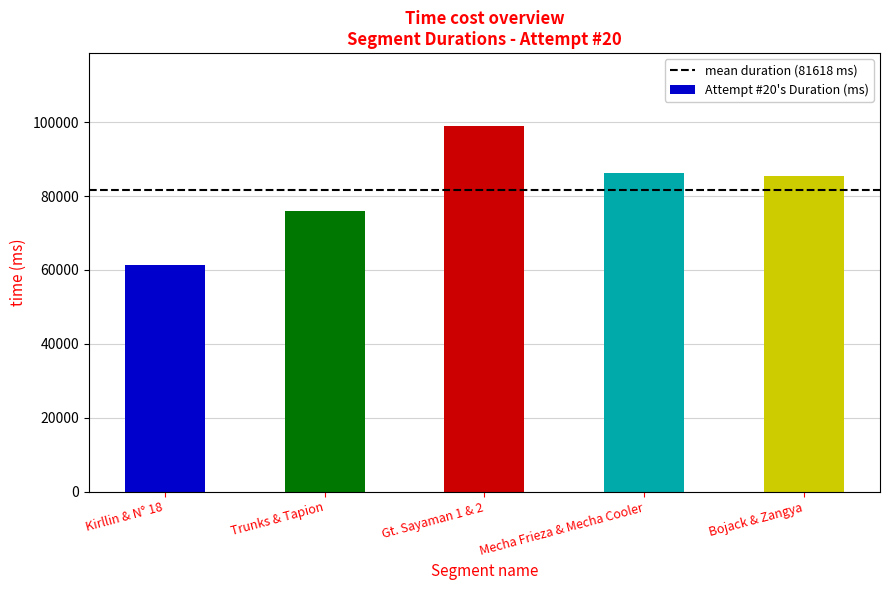

Which has a higher value, Trunks & Tapion or Gt. Sayaman 1 & 2?

Gt. Sayaman 1 & 2